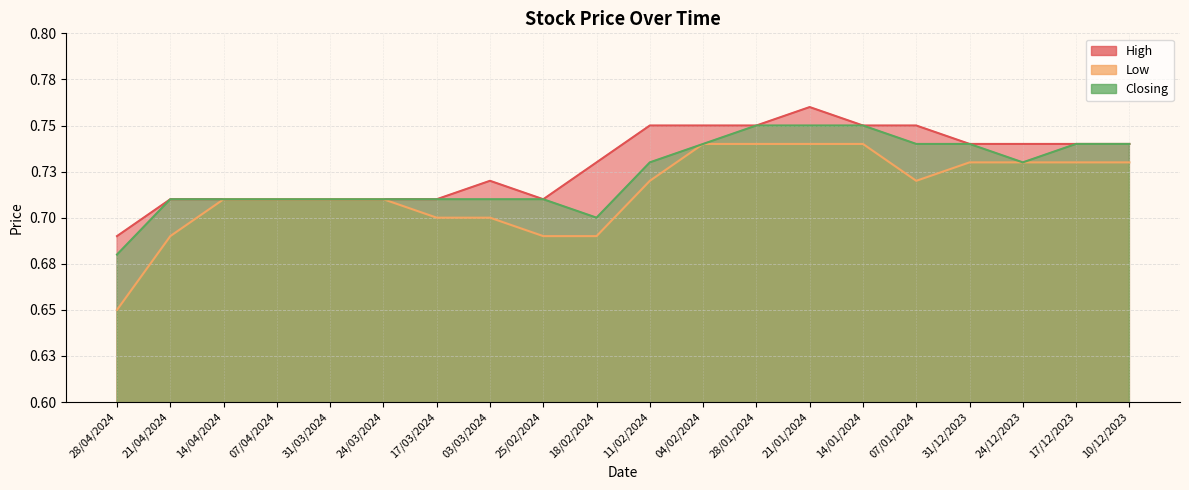

What is the value of the Low point at the 8th from the left?

0.7